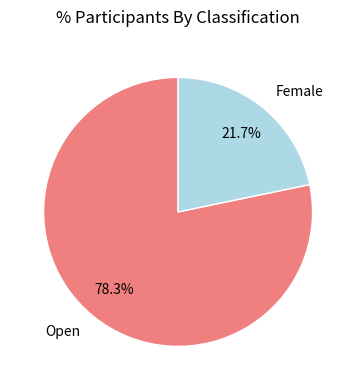

How many segments does this pie chart have?

2